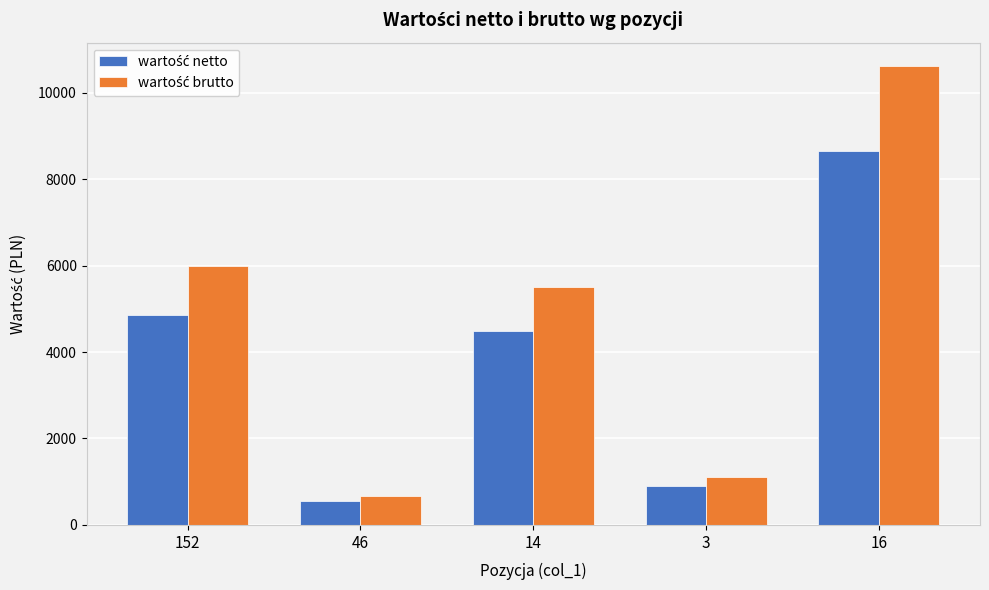

What is the smallest value displayed?

552.0